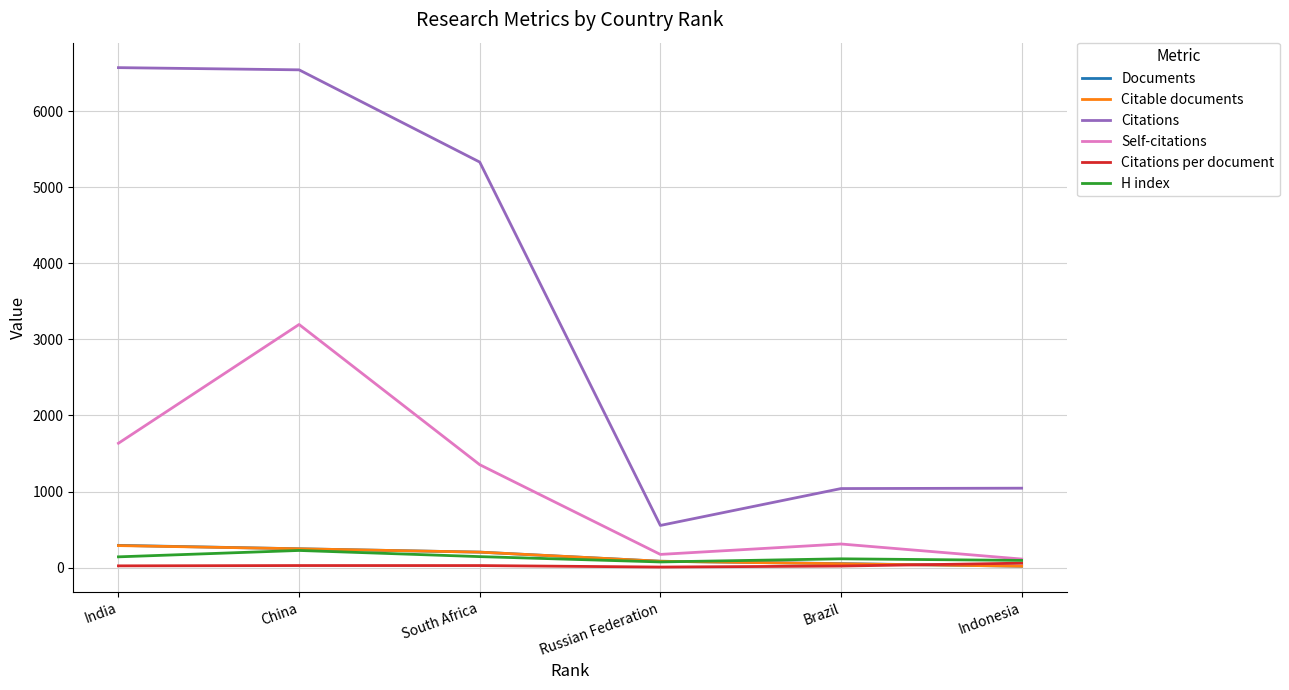

What is the maximum value for Documents?

292.0